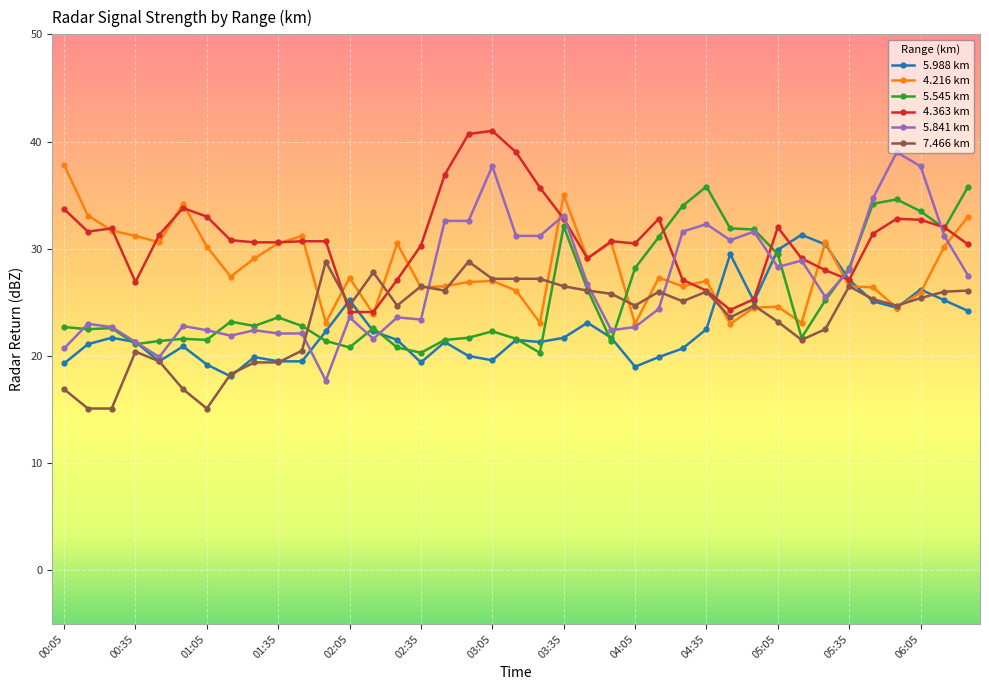

Which series has the widest spread of values?

5.841 km